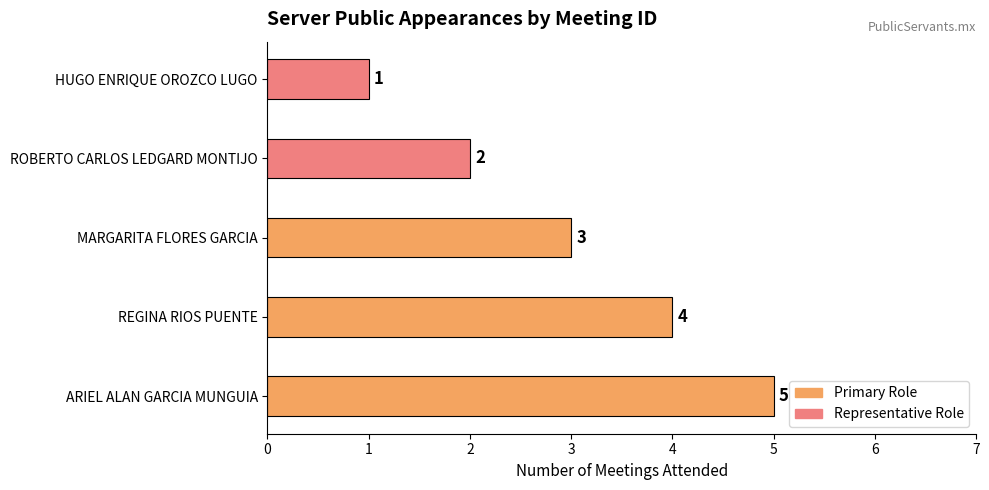

Between REGINA RIOS PUENTE and ARIEL ALAN GARCIA MUNGUIA, which is larger?

ARIEL ALAN GARCIA MUNGUIA